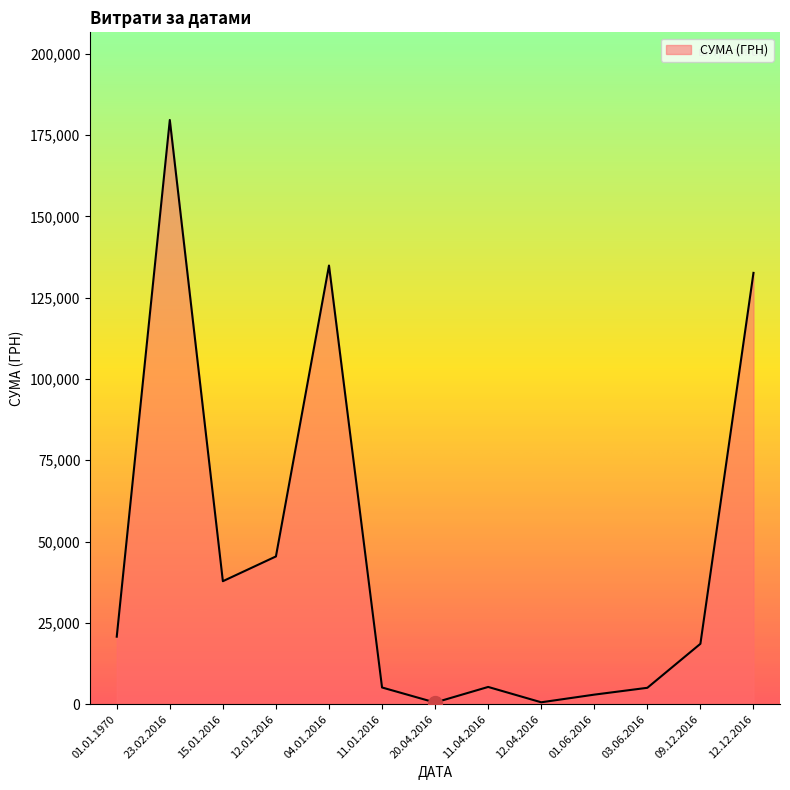

Is it true that the value at 04.01.2016 is 178565.3?

False